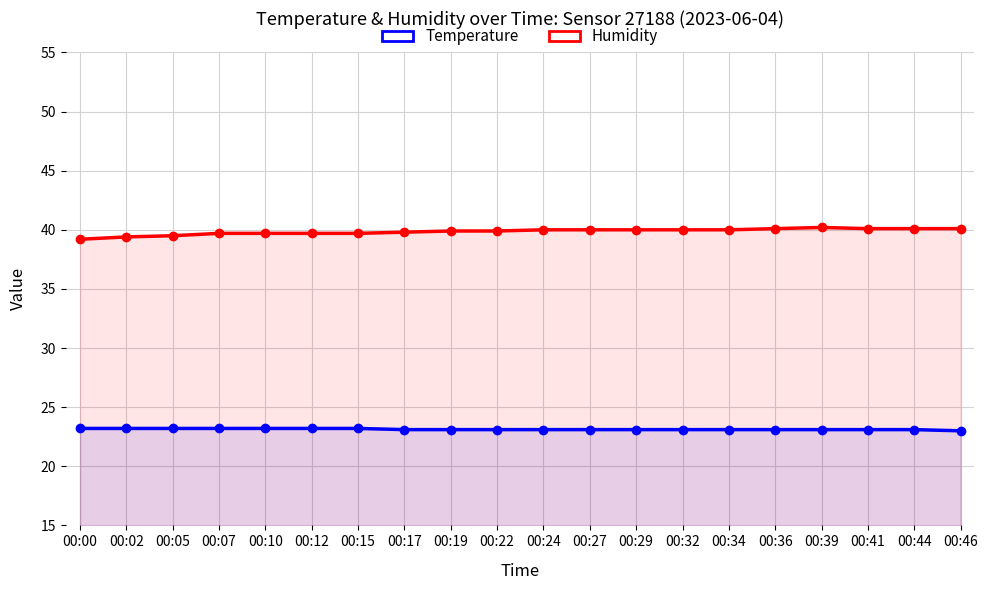

Read the Temperature value at 00:17.

23.1